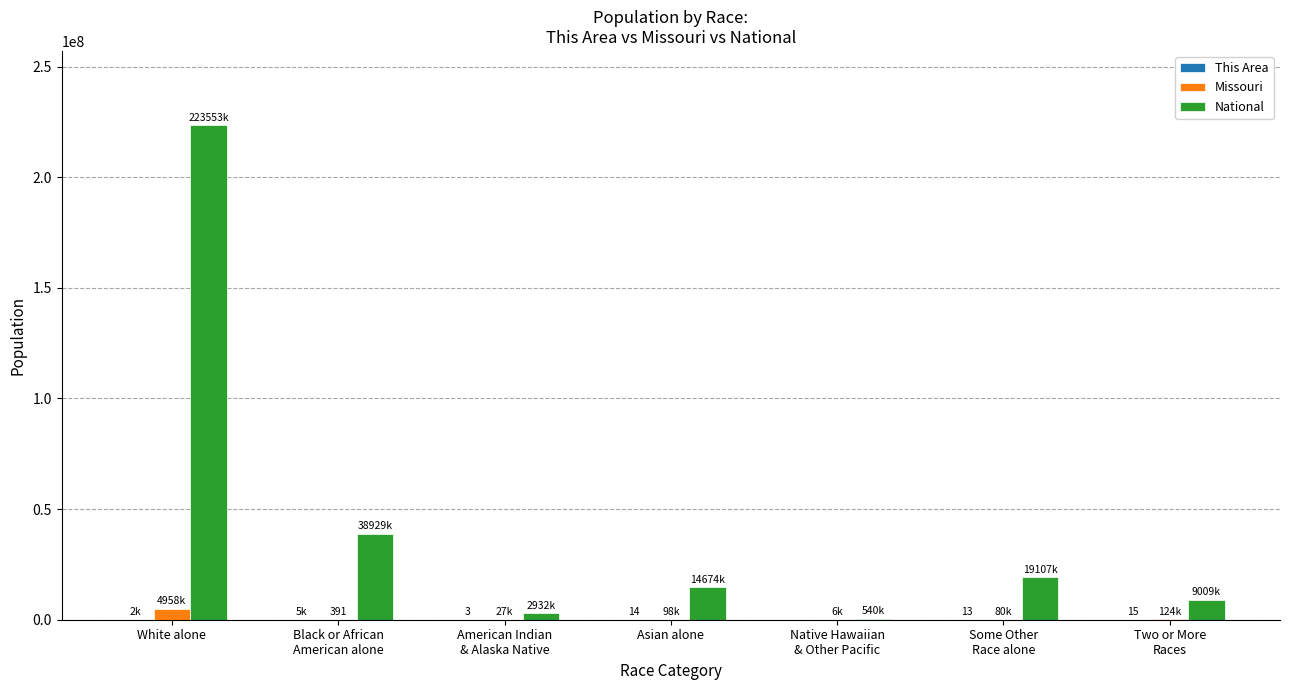

Between White alone and Black or African
American alone, which series saw the biggest shift?

National